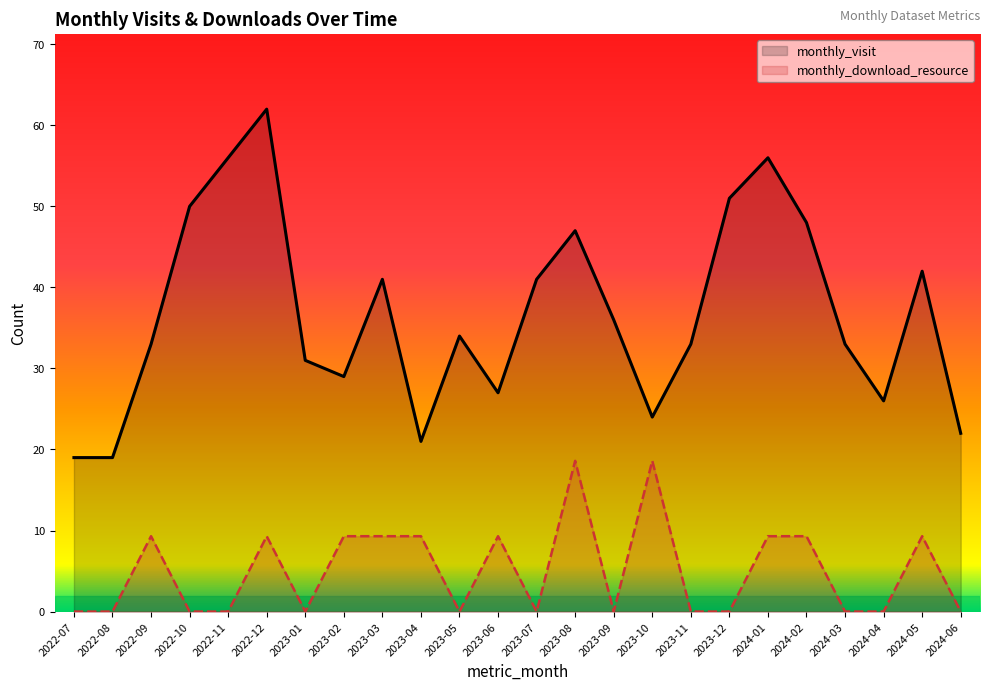

What are all the series names shown in the legend?

monthly_visit, monthly_download_resource